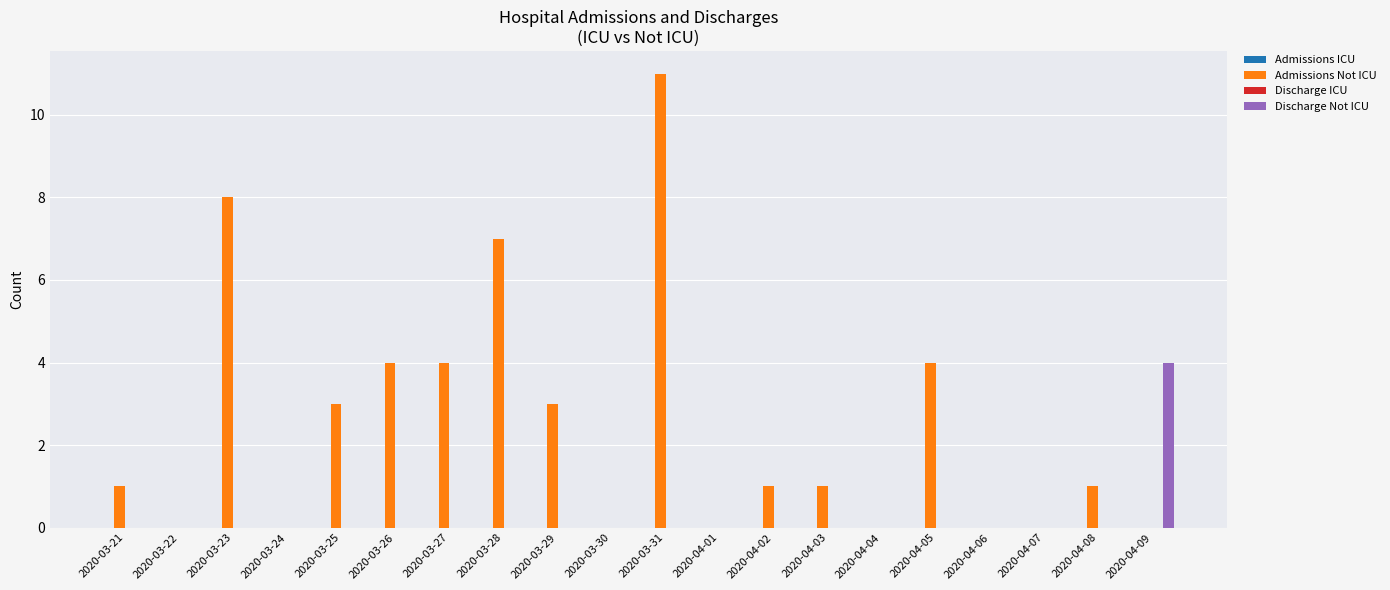

What is the maximum value shown in the chart?

11